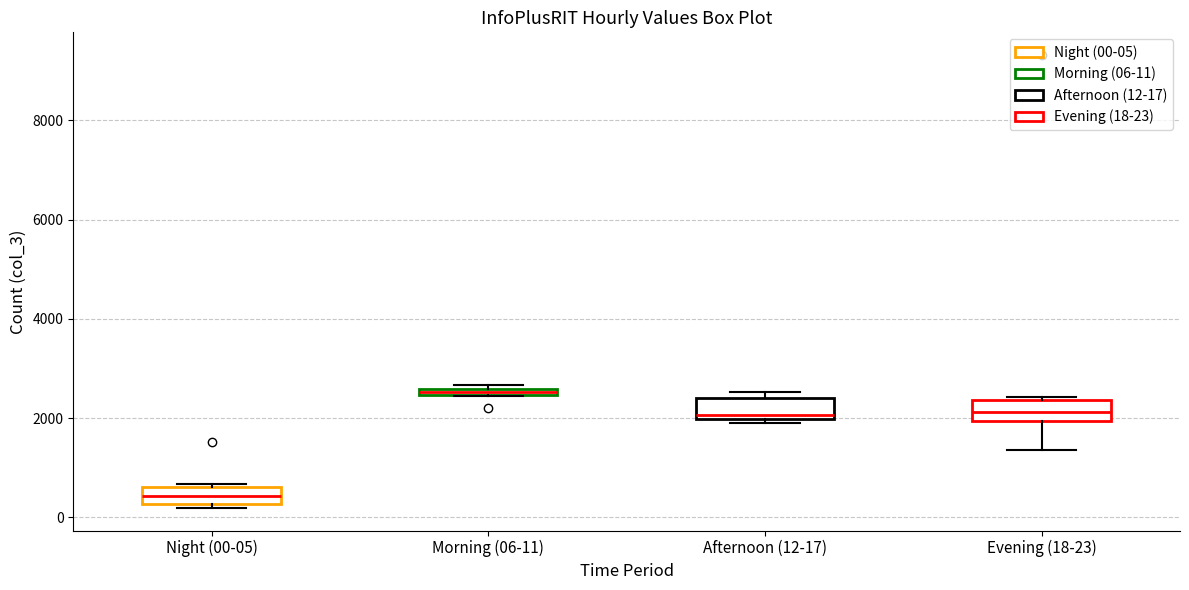

Where does the median line of the box for Evening (18-23) sit on the y-axis? The values are not printed on the chart, so give them approximately, as read against the axis.

2200